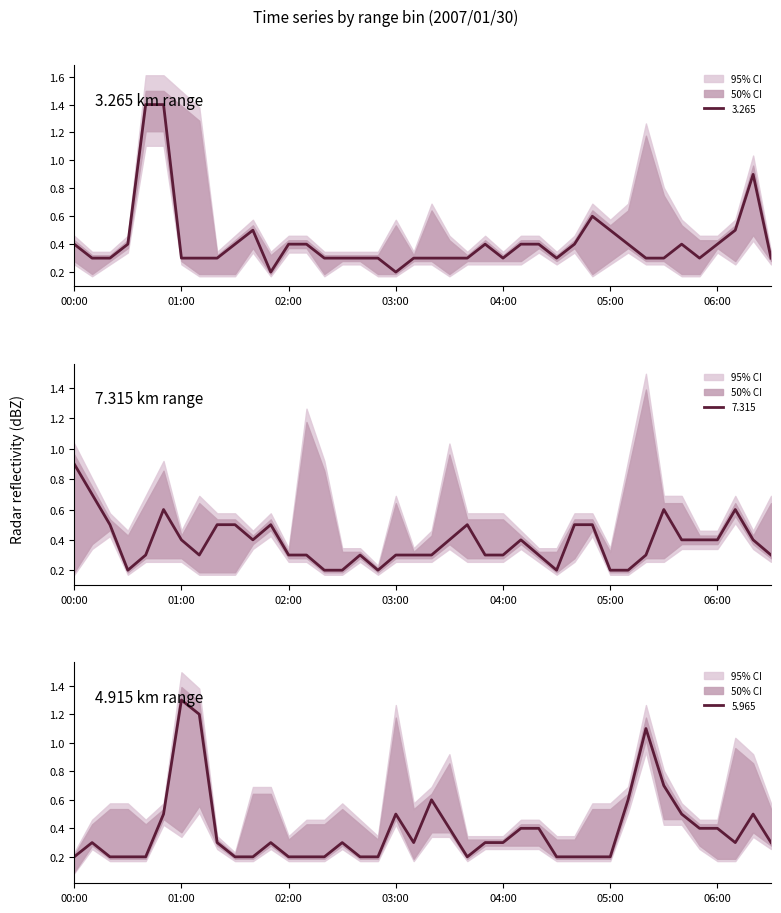

What is the approximate value of 5.965 at 2007/01/30 05:50?

0.4